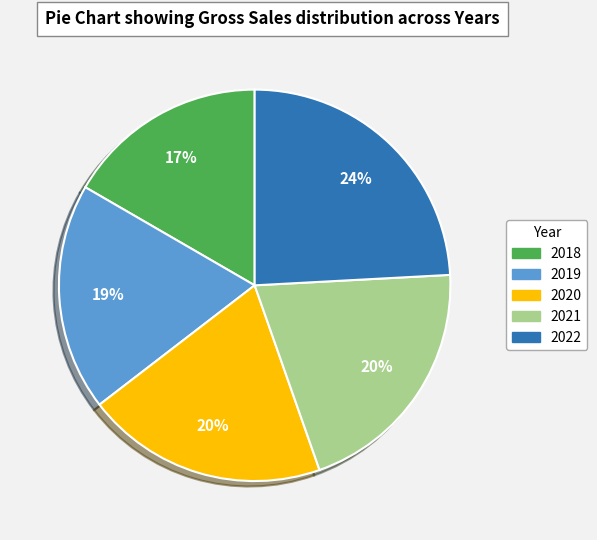

Is there any slice that represents more than half of the pie?

No